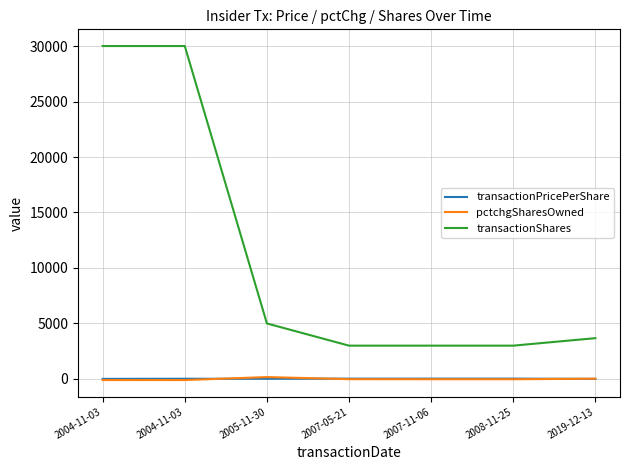

Is this an area chart (filled region under the line)?

No